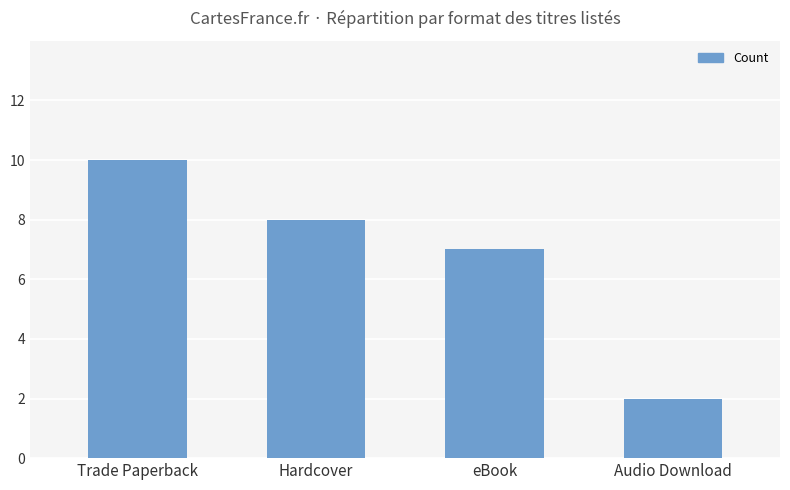

At which label does the data first exceed 8?

Trade Paperback